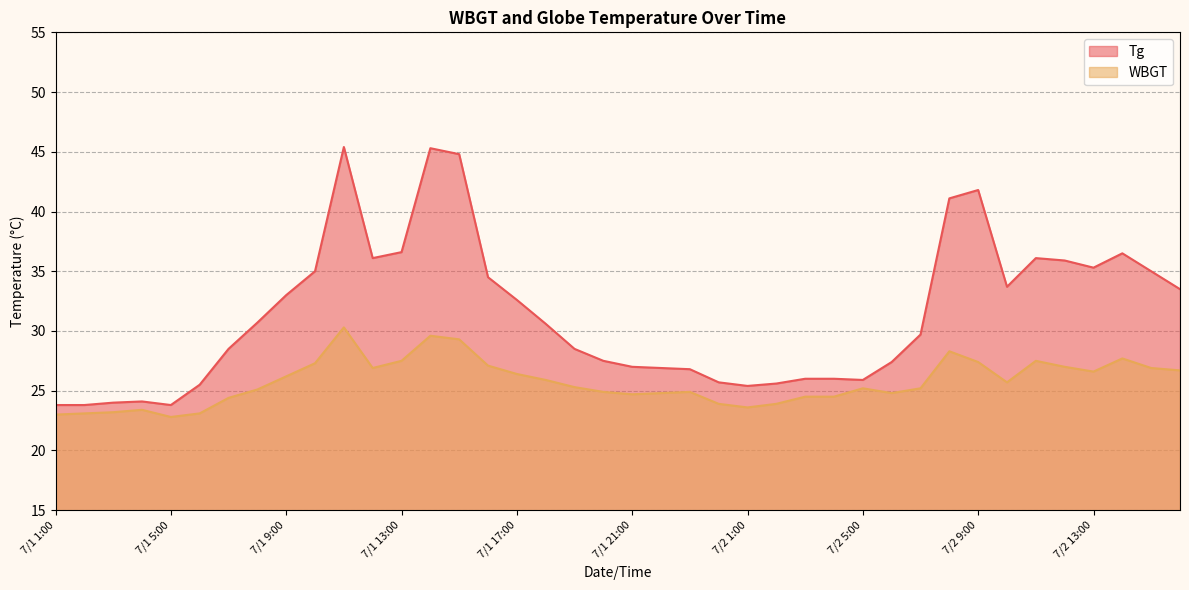

What position from the left is 7/1 8:00?

8